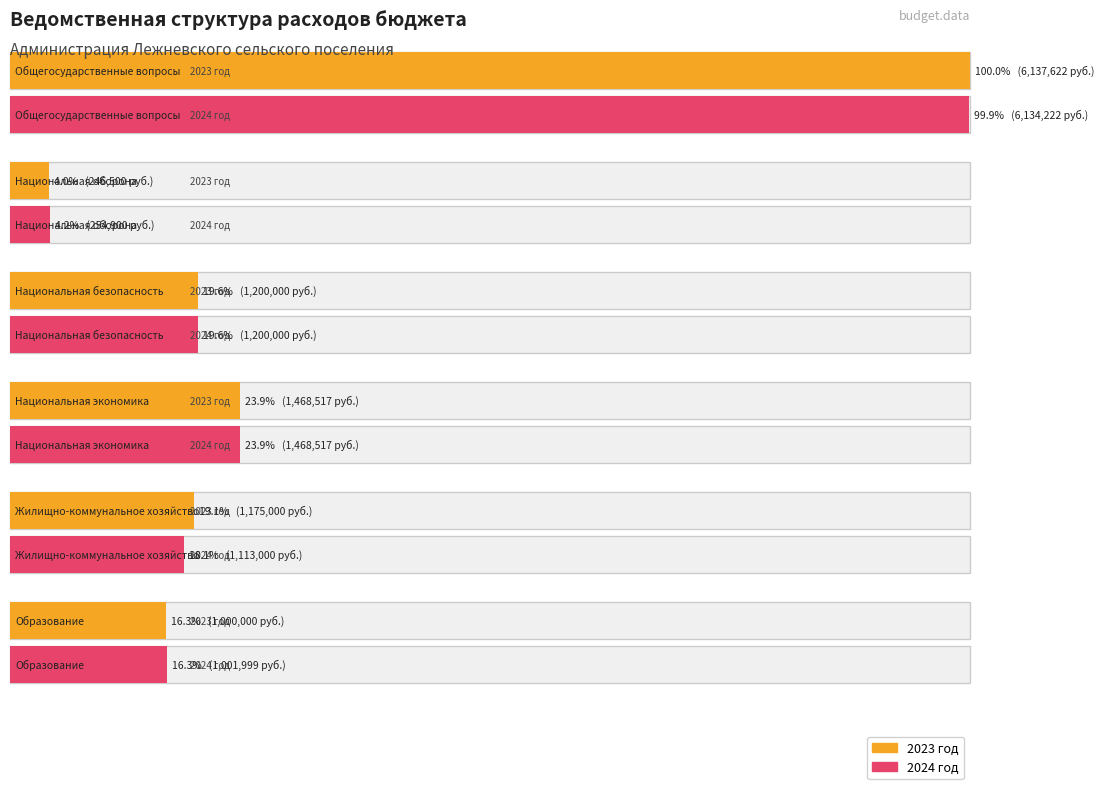

At how many categories does at least one series exceed 4750299?

1